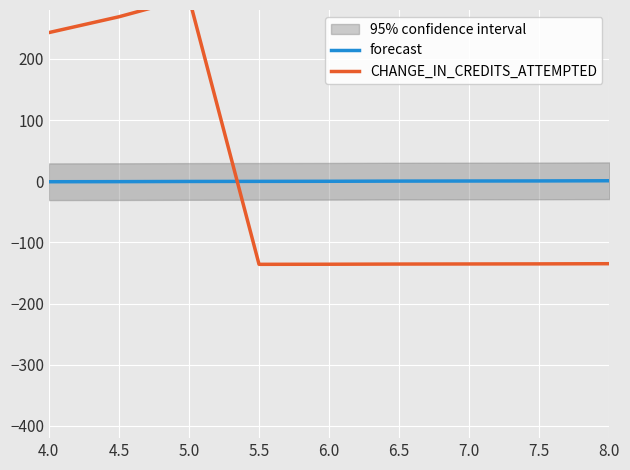

True or false: CHANGE_IN_CREDITS_ATTEMPTED and forecast intersect in this chart.

True